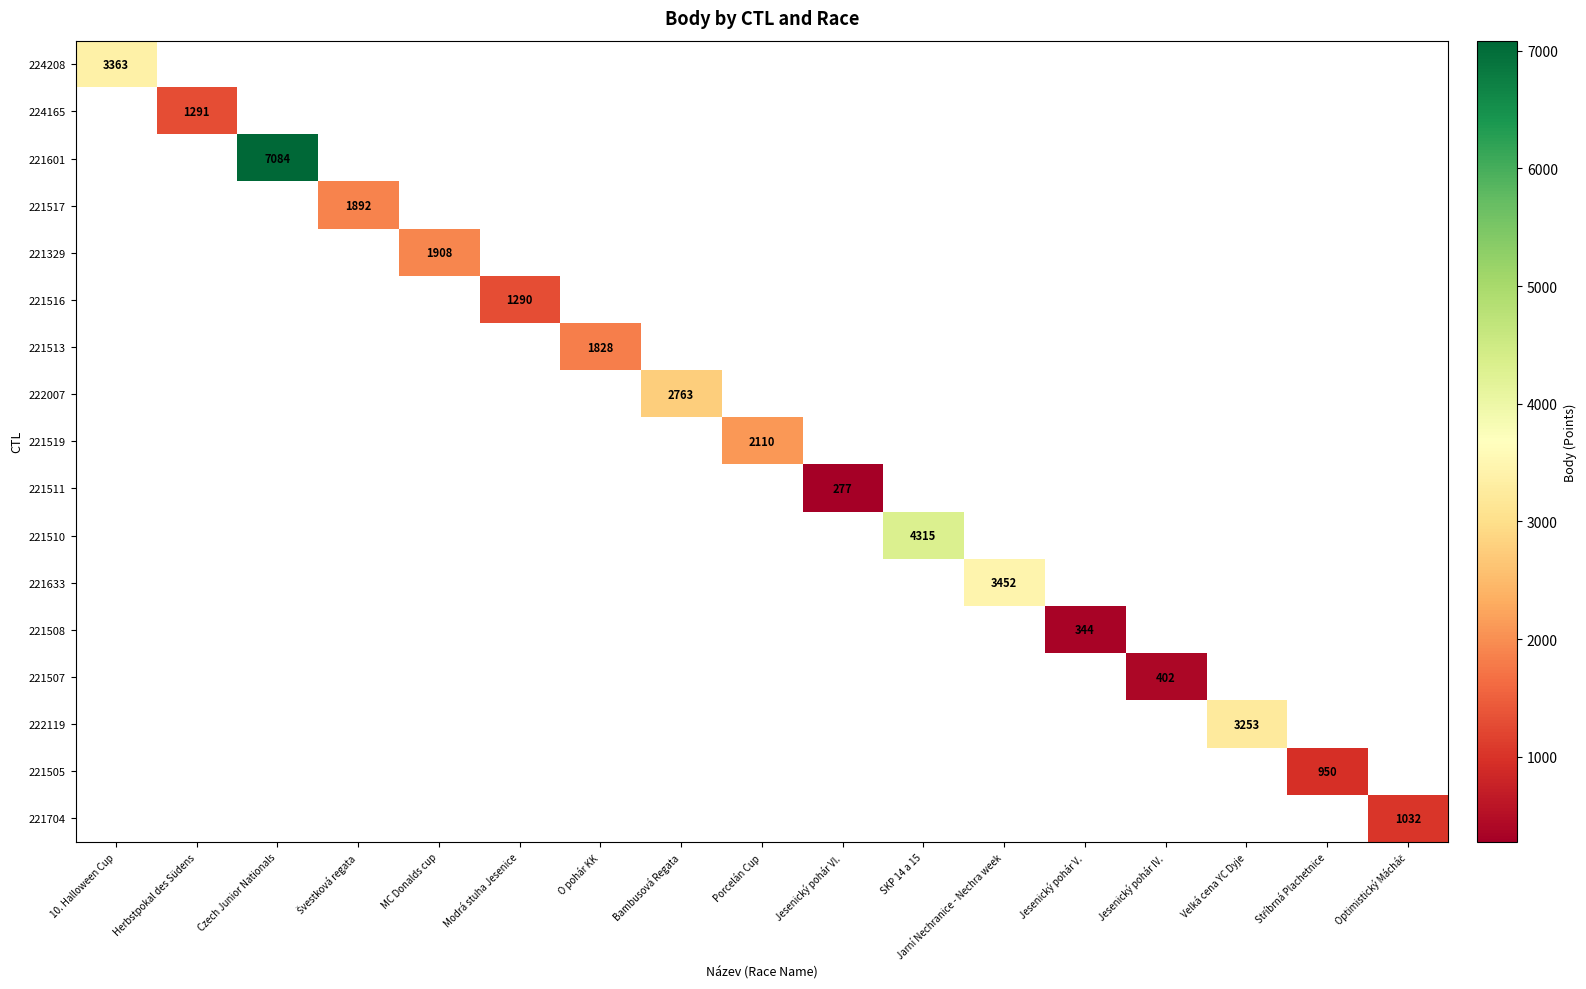

The value of 221508 at Jesenický pohár V. is 344. True or false?

True